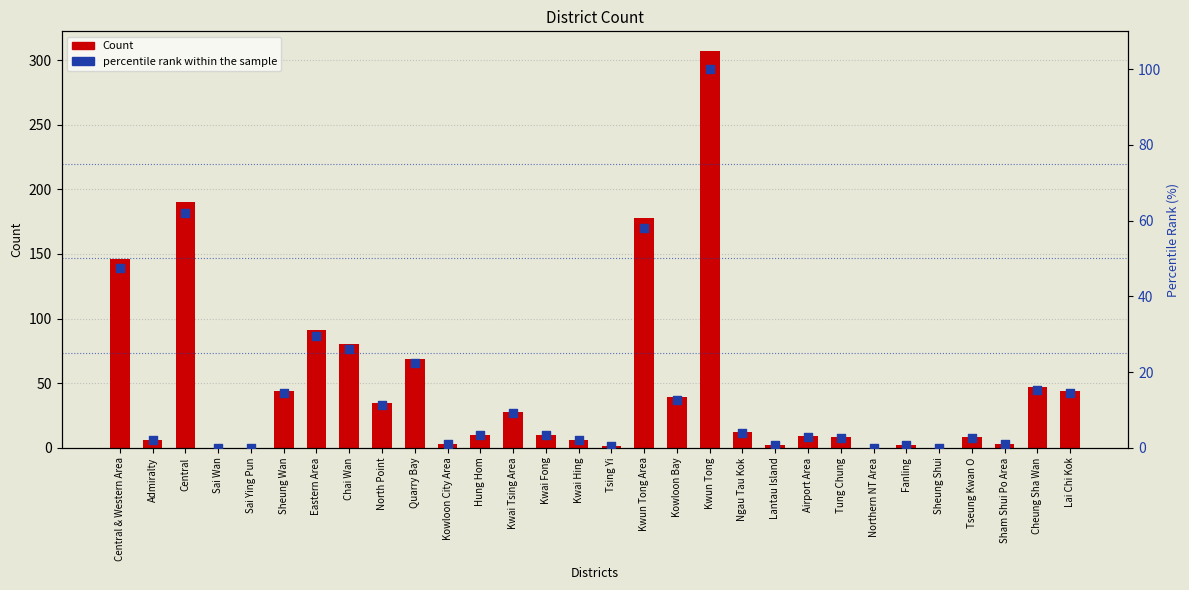

What is the total value across all series at Kwai Hing?

8.0